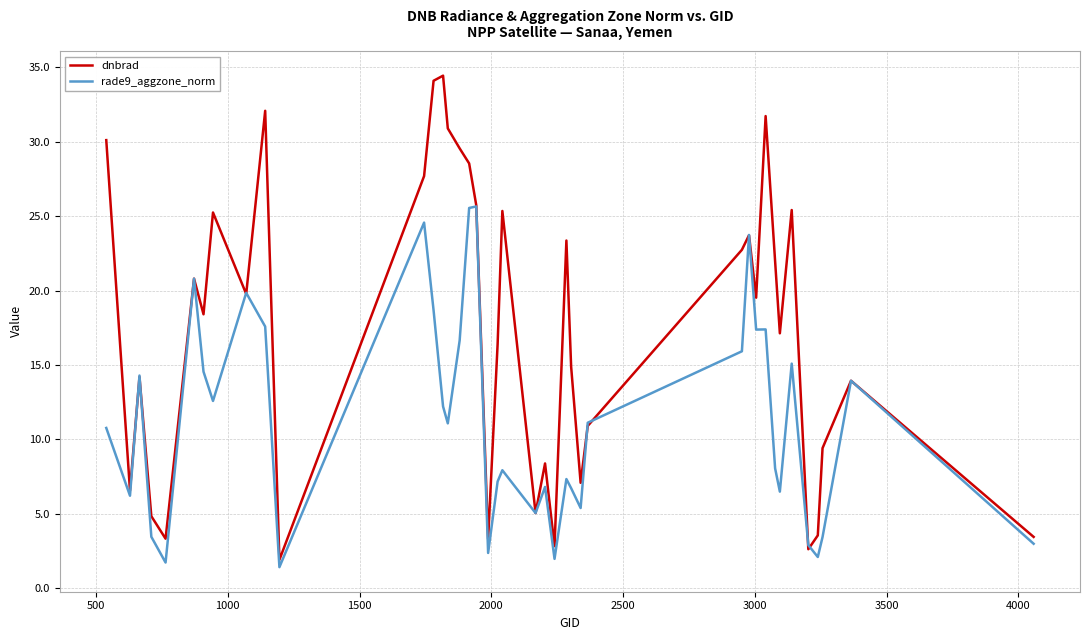

True or false: rade9_aggzone_norm has more than 0 interior local peaks.

True